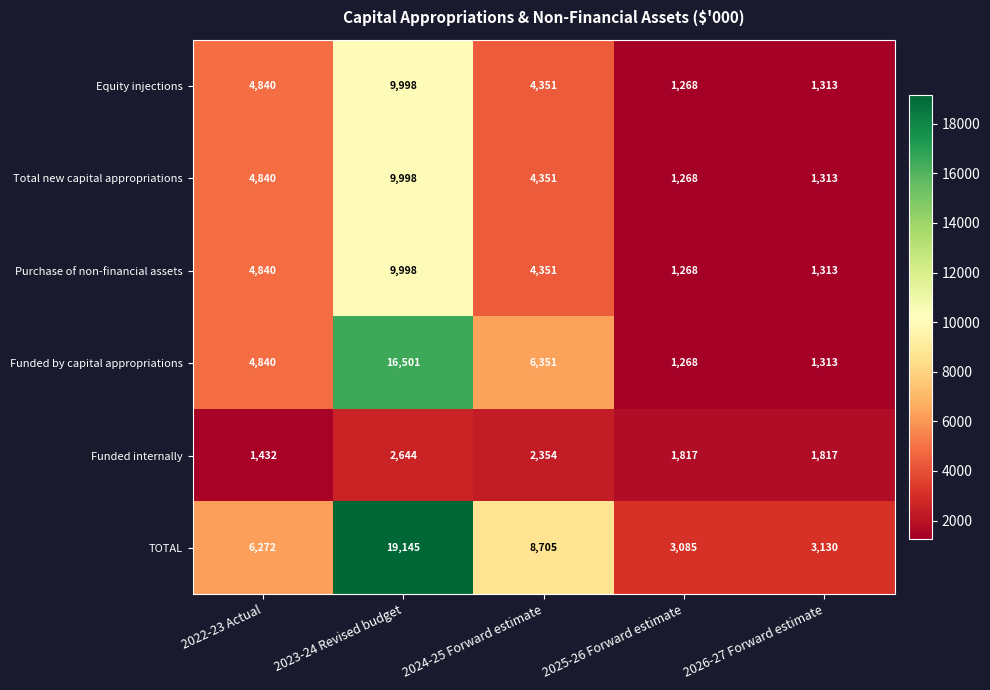

What is the difference between the highest and lowest values at 2023-24 Revised budget?

16501